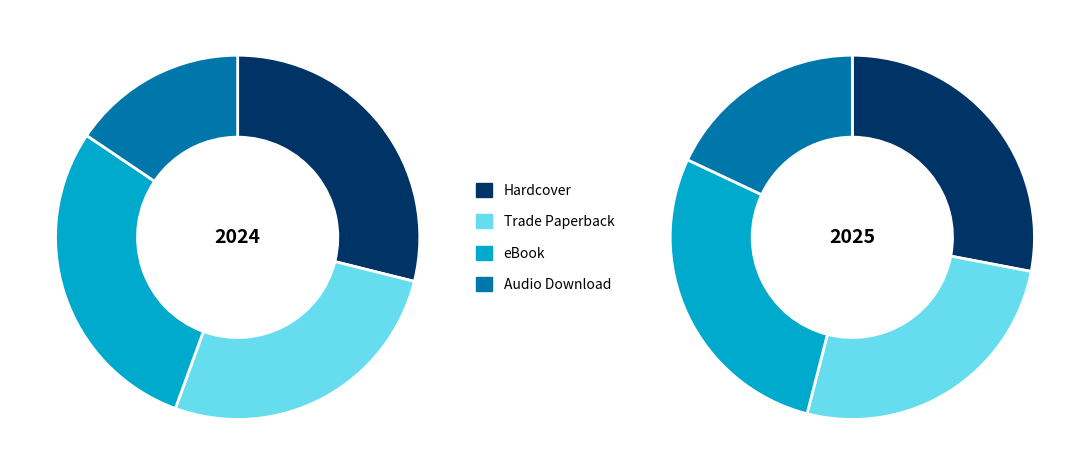

How many slices are in this pie chart?

4